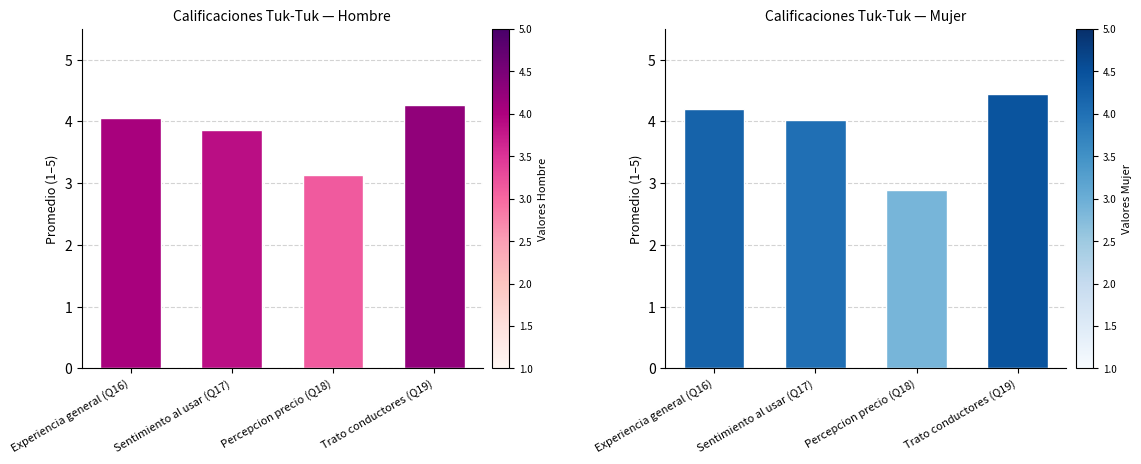

Rank the series by their average value, from lowest to highest.

Hombre, Mujer